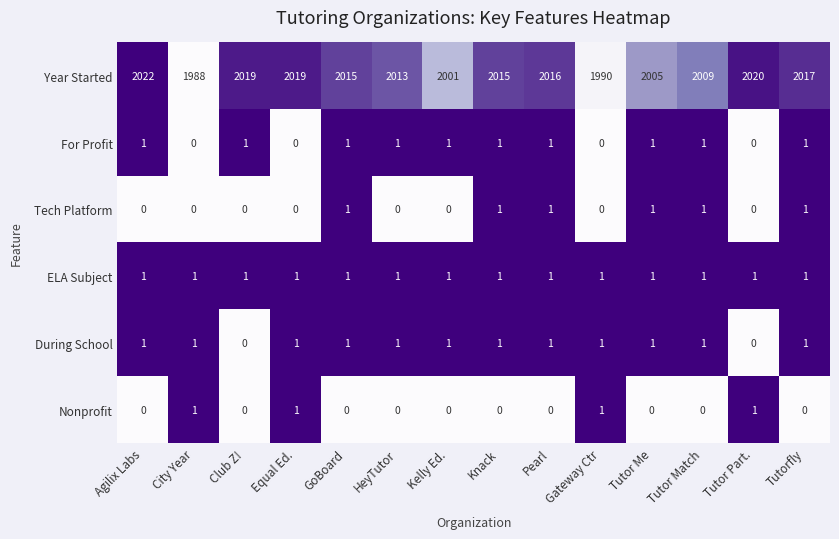

At which category does the chart reach its peak across all series?

Agilix Labs